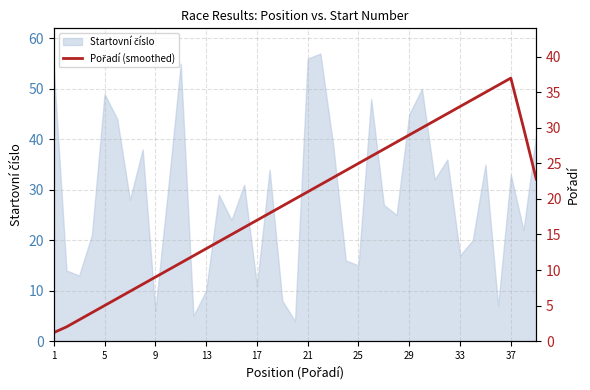

Which label corresponds to the smallest value in the chart?

1